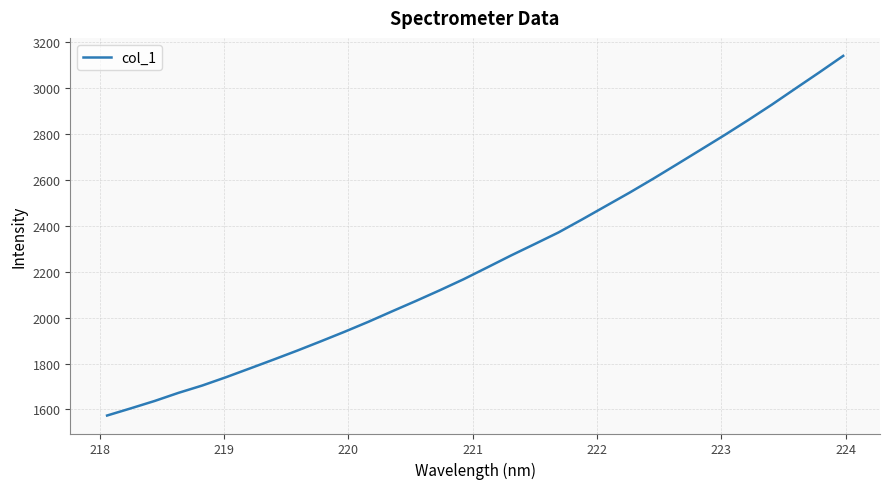

What is the difference between the maximum and minimum values?

1568.0